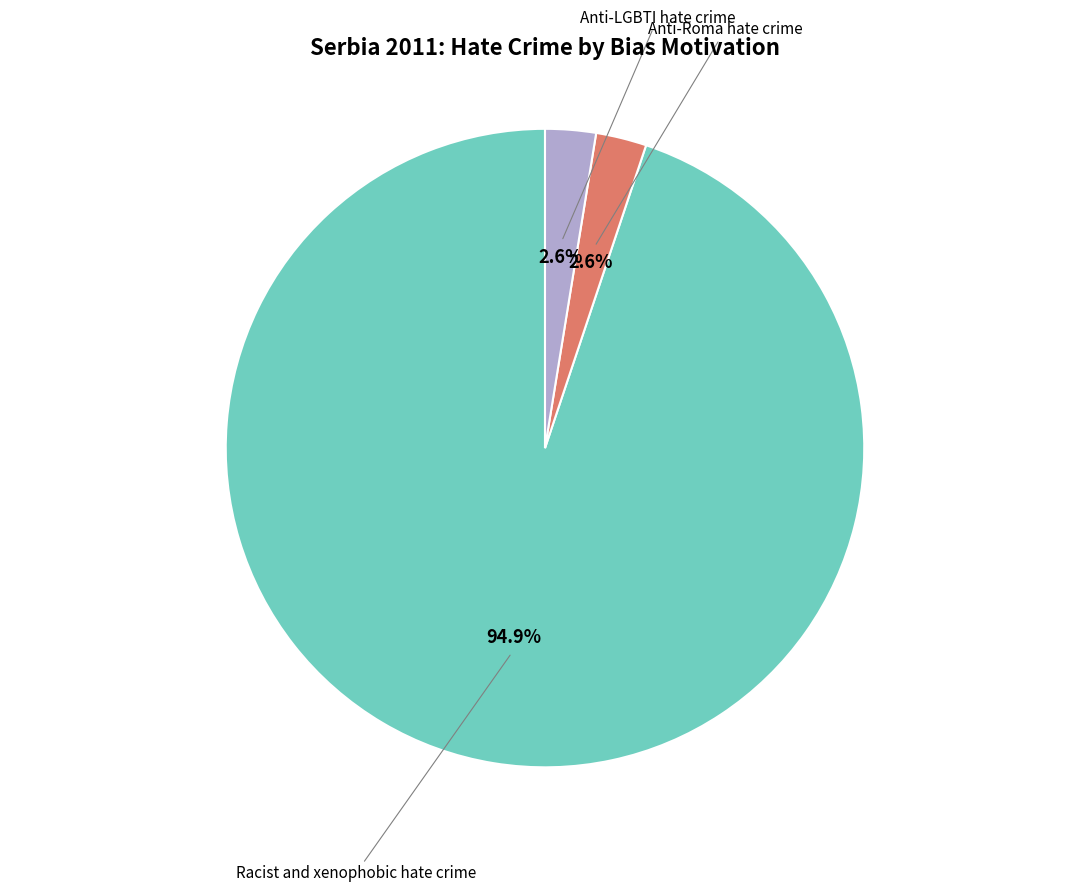

Is there any slice that represents more than half of the pie?

Yes